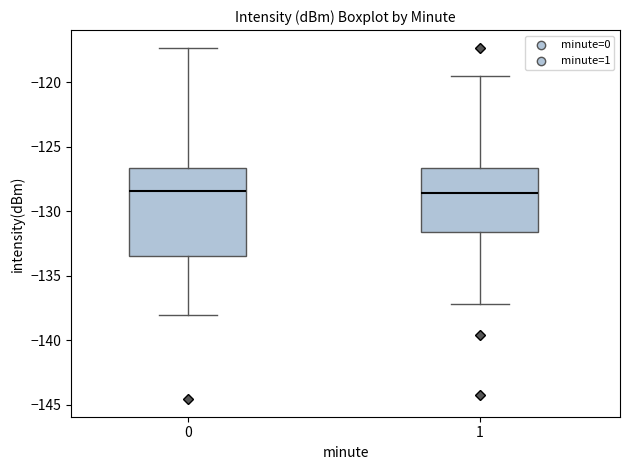

Which box is the tallest, from its lower edge to its upper edge?

0